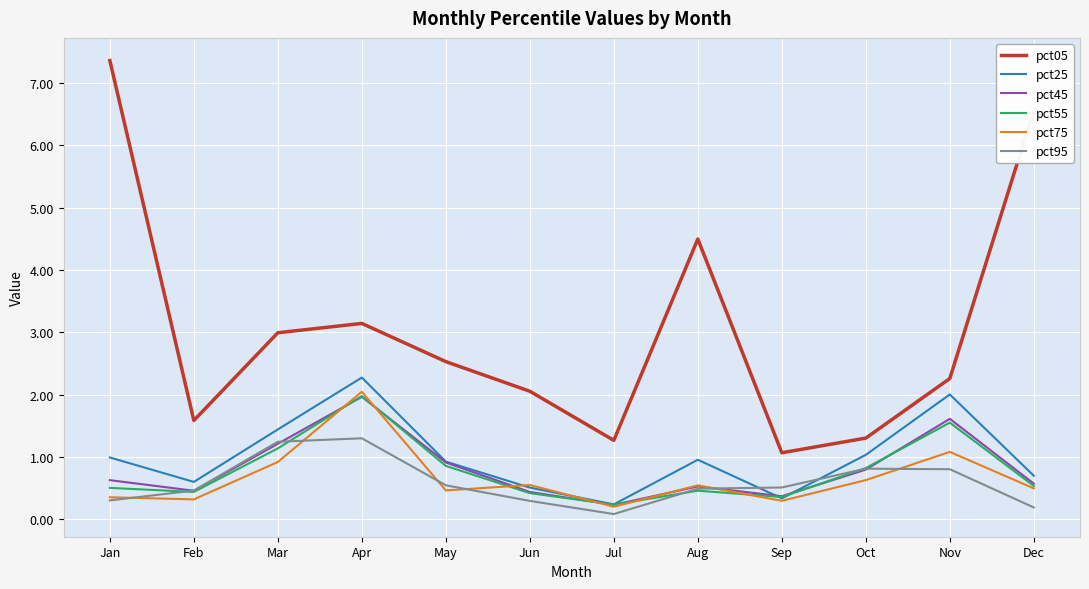

Where is the first local minimum for pct45?

Feb